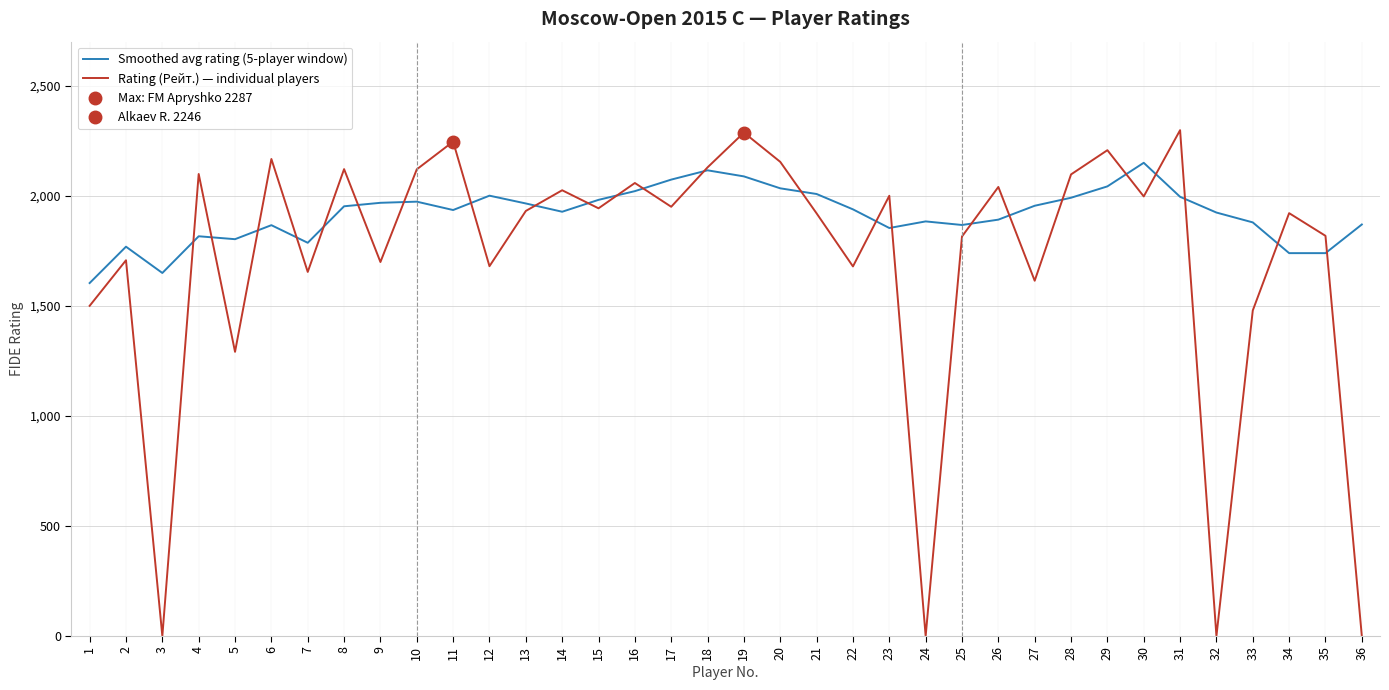

Between 4 and 22, which series saw the biggest shift?

Rating (Рейт.) — individual players